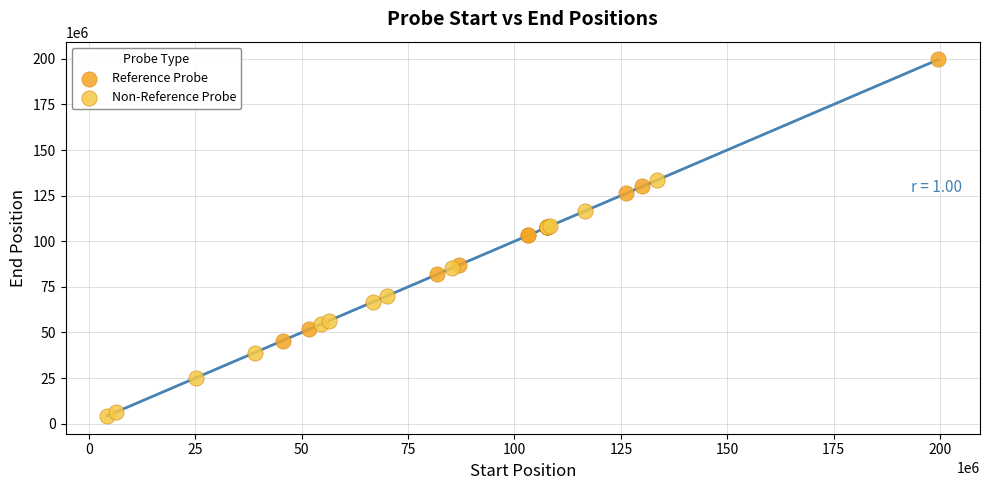

What are all the series names shown in the legend?

Reference Probe, Non-Reference Probe